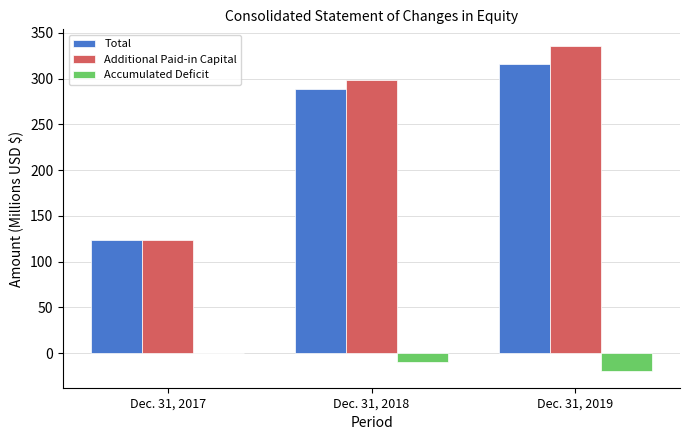

True or false: Total has a value of 166.0 at Dec. 31, 2017.

False